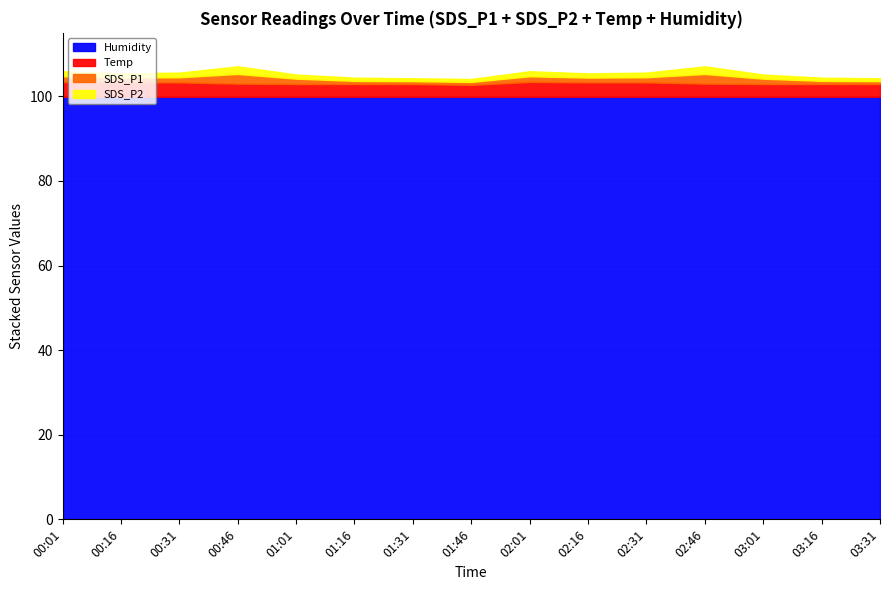

Between 00:01 and 00:16, which series saw the biggest shift?

SDS_P1